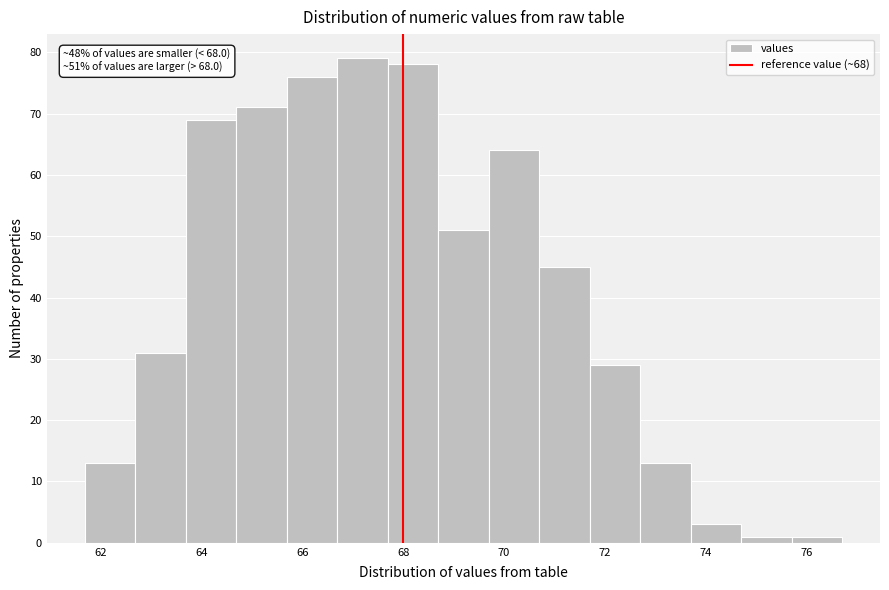

Over which range of the x-axis is the bar tallest?

66.6 to 67.6